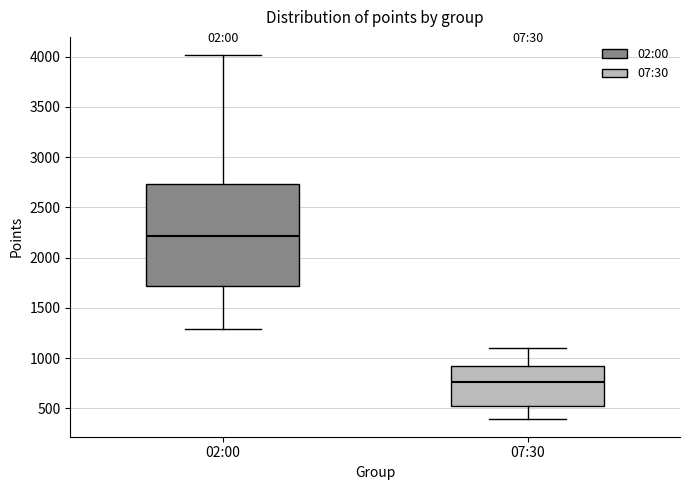

Reading left to right, read every box against the y-axis: the position of its median line, the range the box covers, and the ends of its whiskers. The values are not printed on the chart, so give them approximately, as read against the axis.

02:00: median 2200, box 1700 to 2750, whiskers 1300 to 4000
07:30: median 750, box 500 to 900, whiskers 400 to 1100